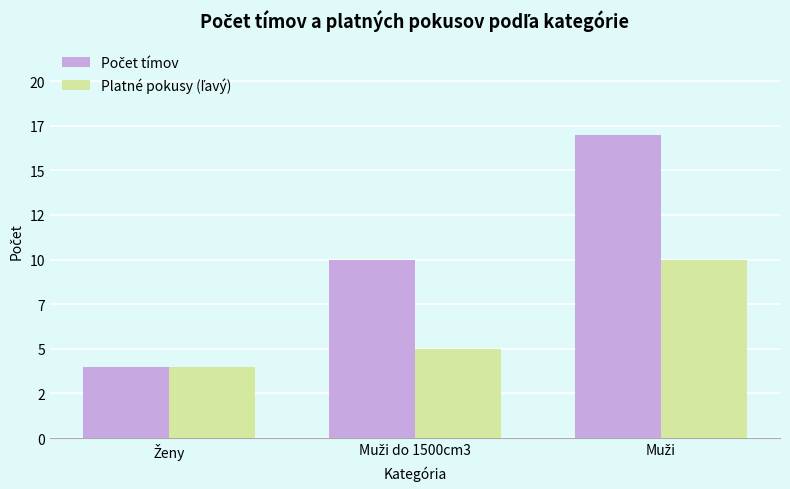

Which has a higher value, Muži or Ženy?

Muži